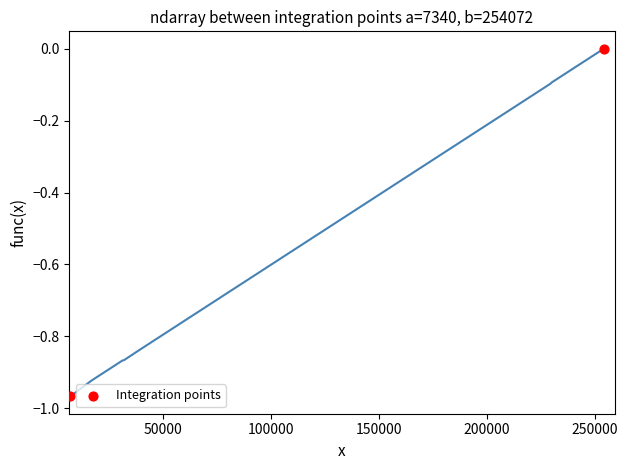

What is the range of Y values (max minus min)?

1.0